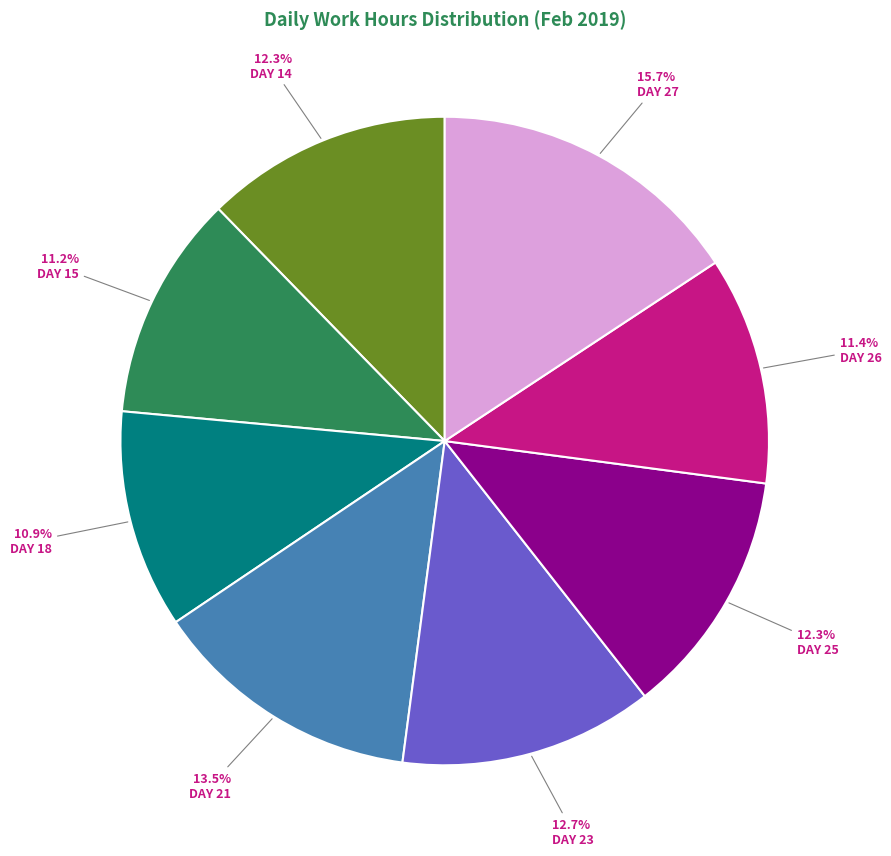

To the nearest percent, what is the difference between the largest and smallest slice percentages?

5%